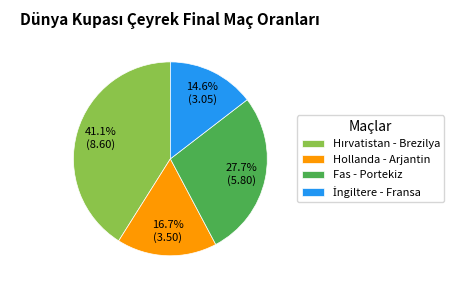

Does Hollanda - Arjantin represent more than half of the total?

No